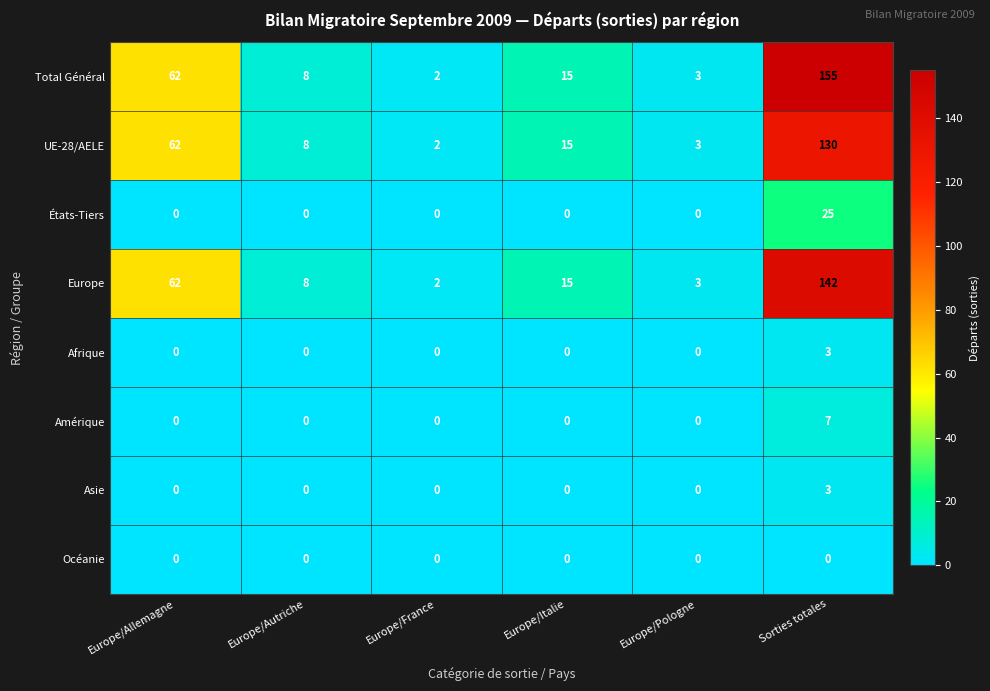

At which label does États-Tiers reach its peak?

Sorties totales